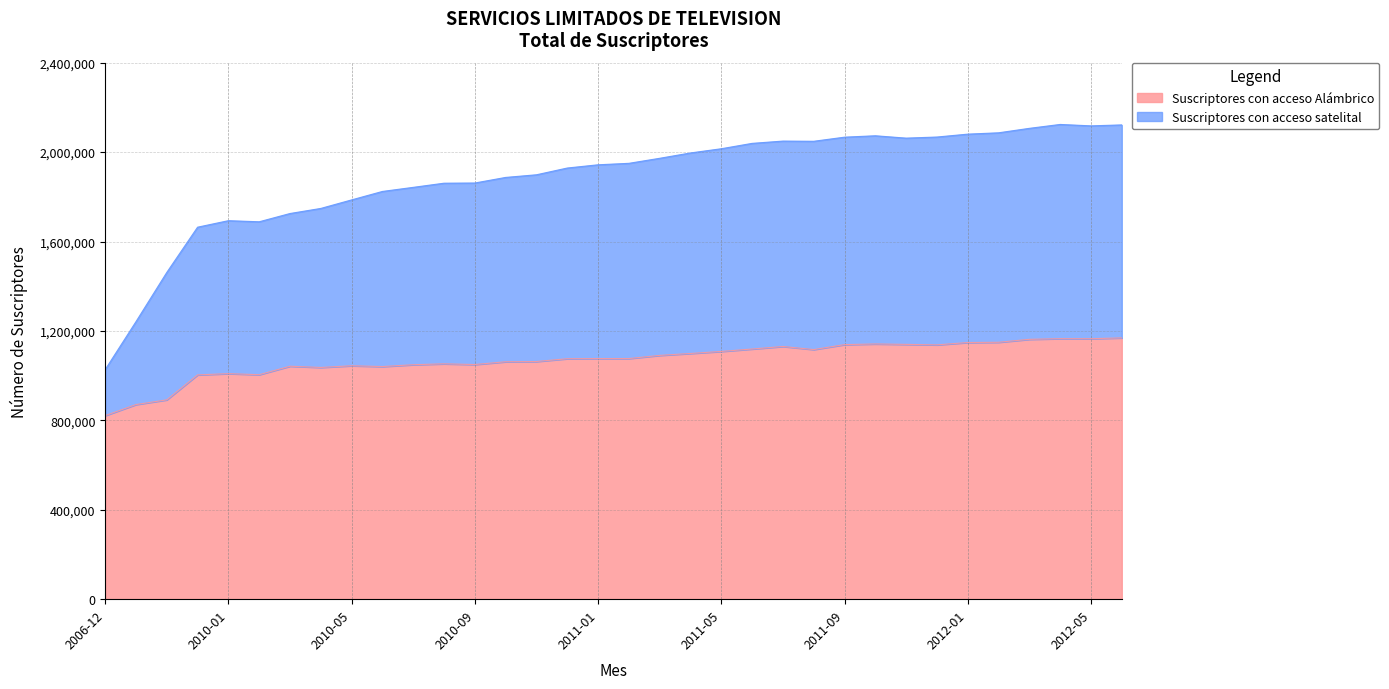

What position from the left is 2011-07?

23